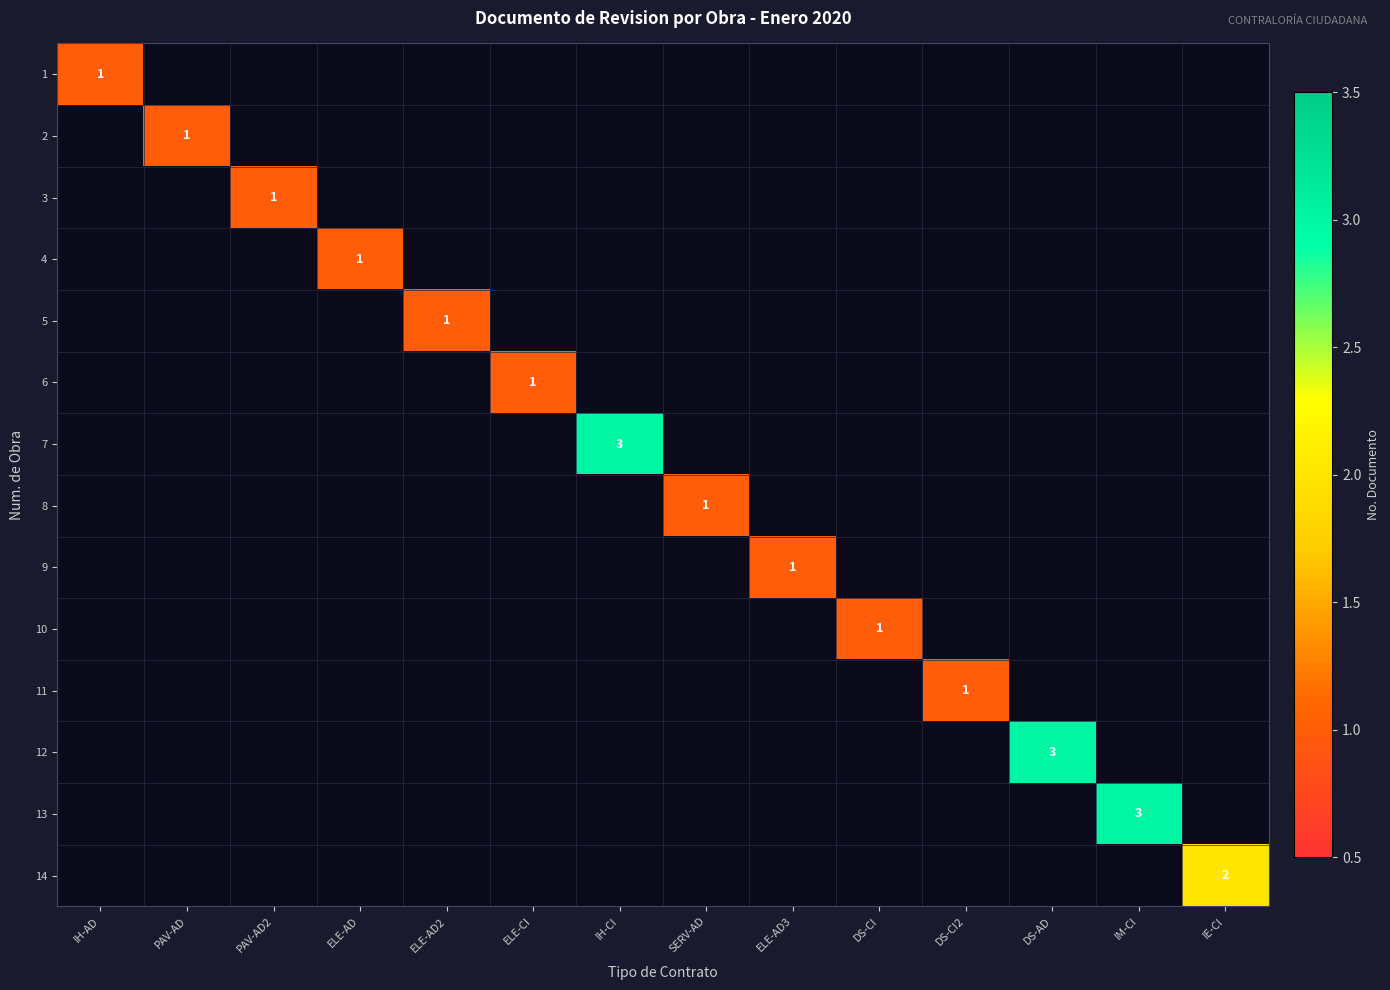

How many categories are shown in the chart?

14